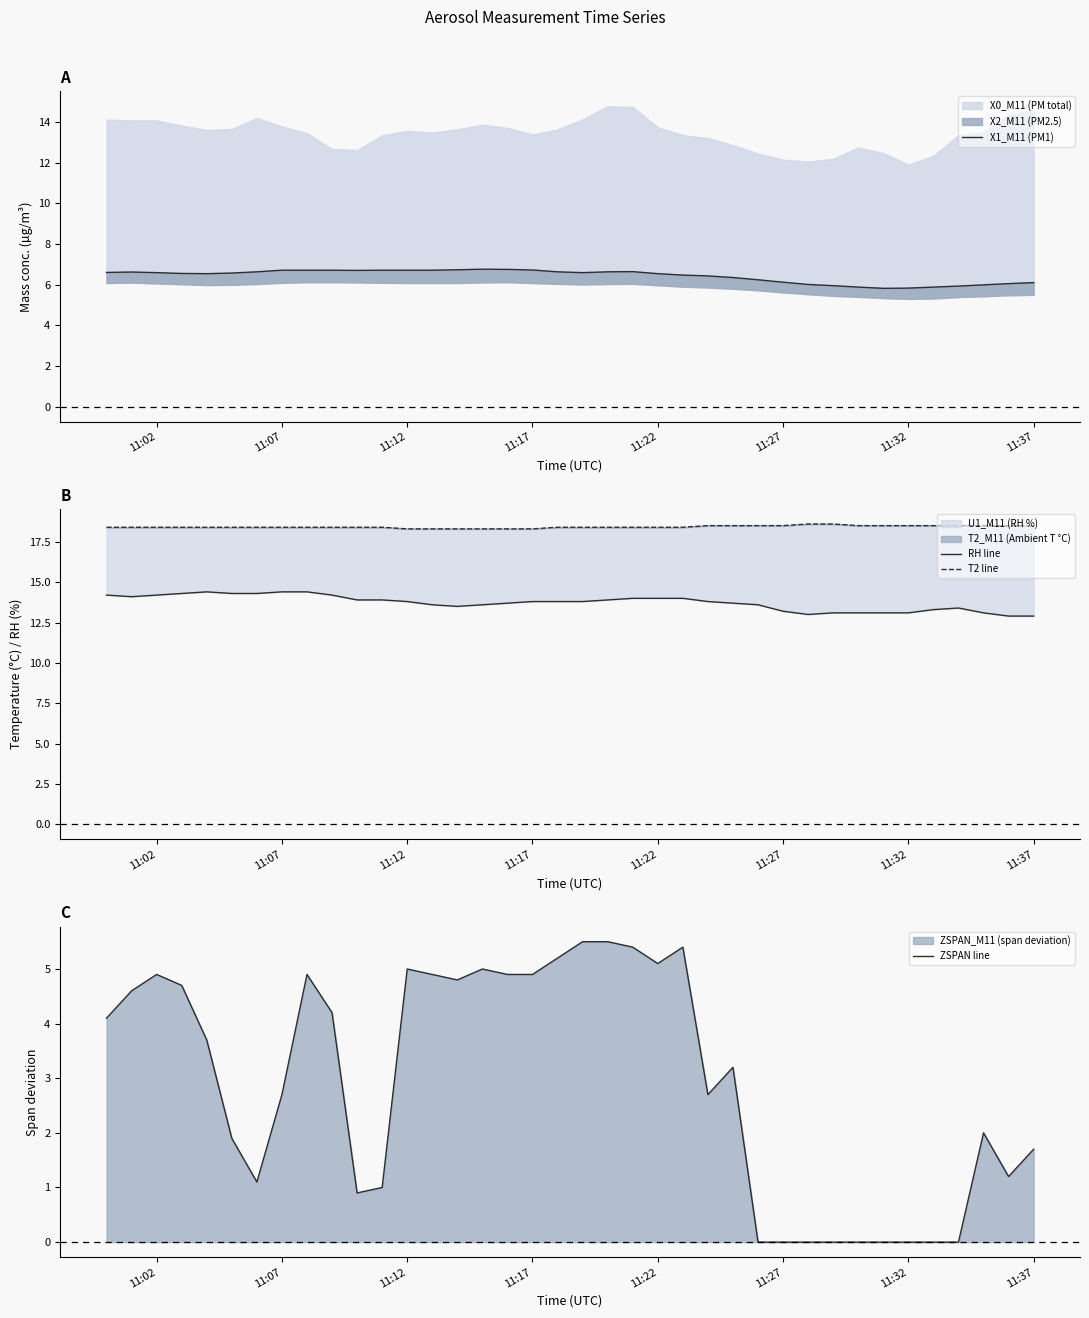

Does the chart display data point markers on the line(s)?

No